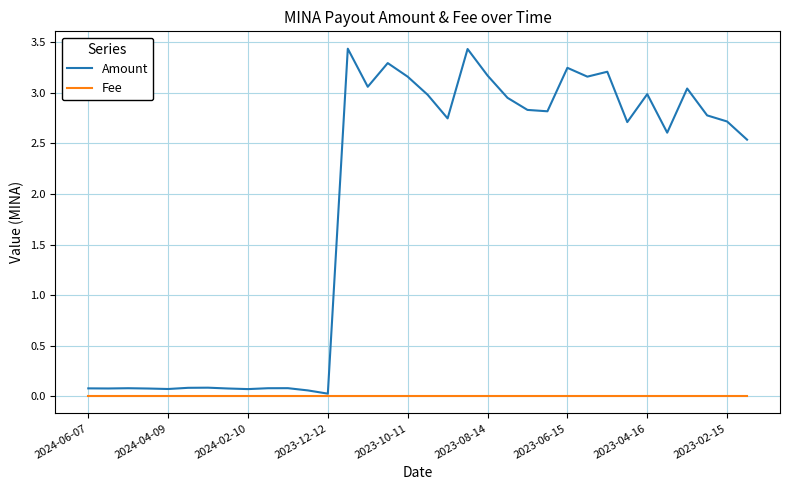

What is the maximum value shown in the chart?

3.4